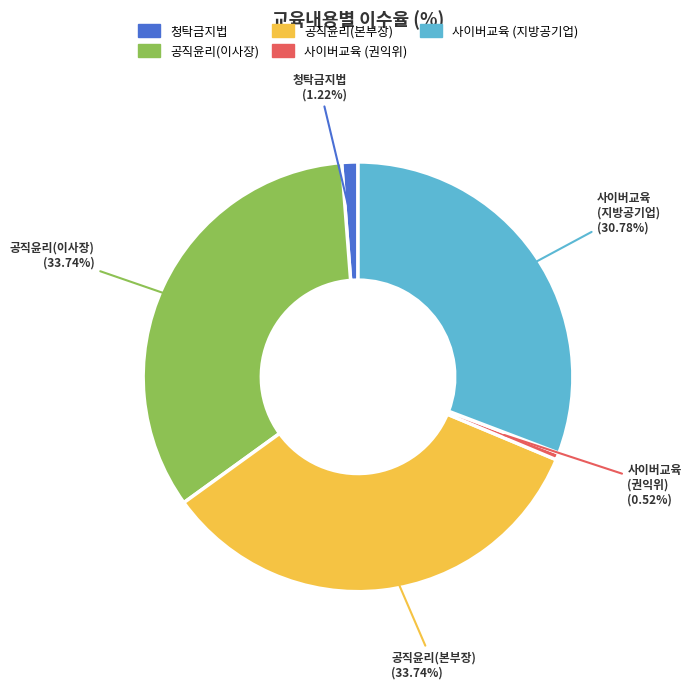

Does any single category account for the majority?

No